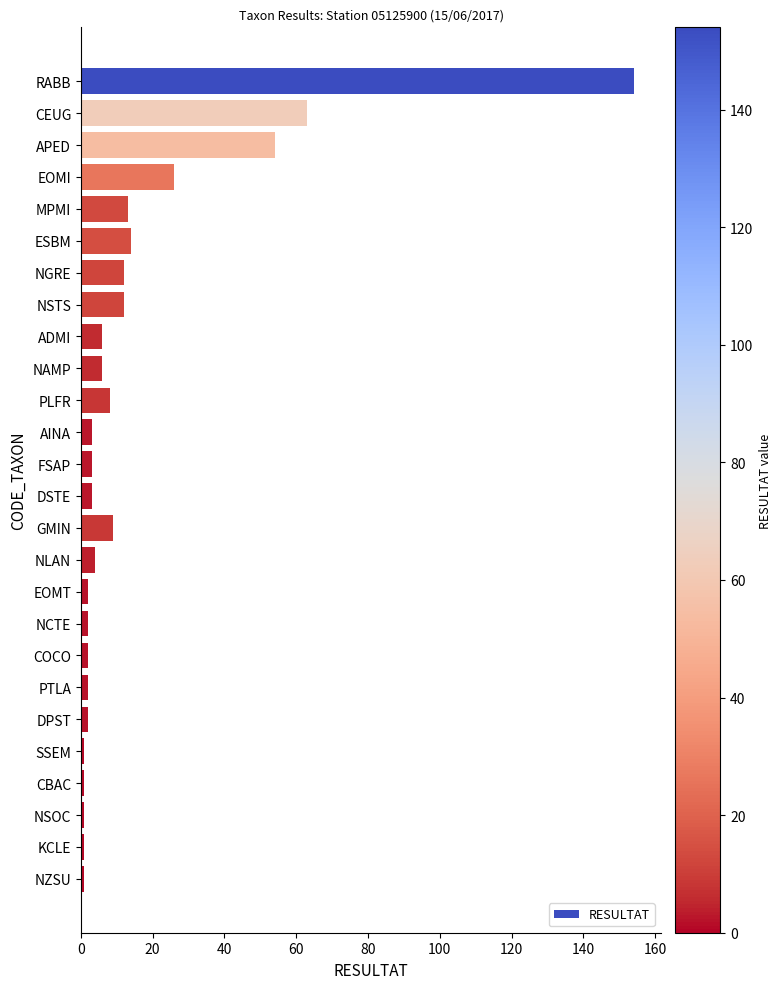

How many values are below 4?

13